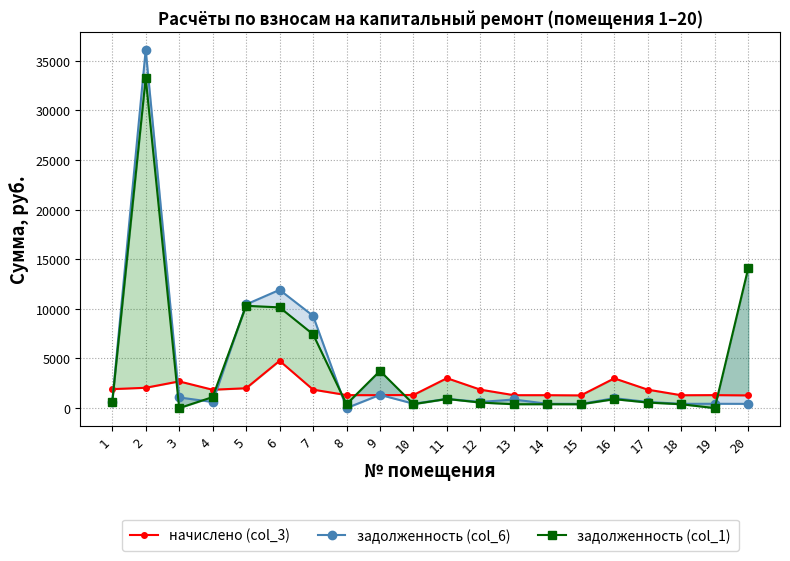

Where does the начислено (col_3) series first go above 1858?

1